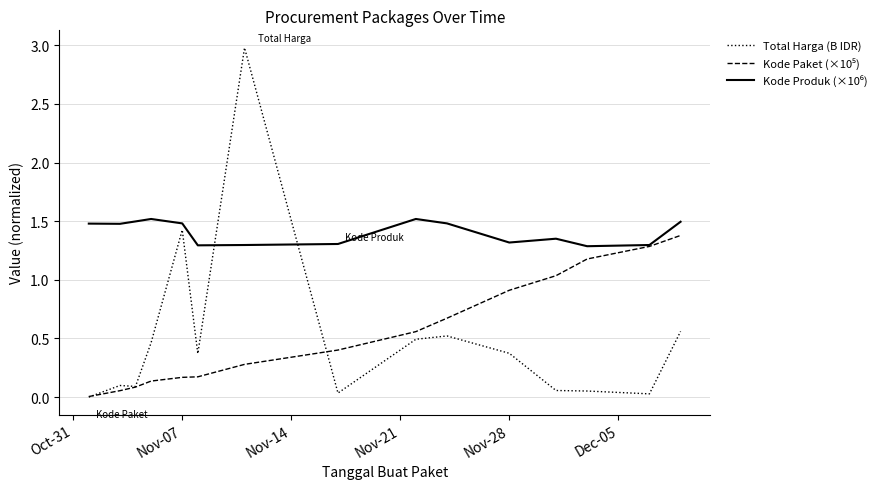

What is the maximum value shown in the chart?

3.0